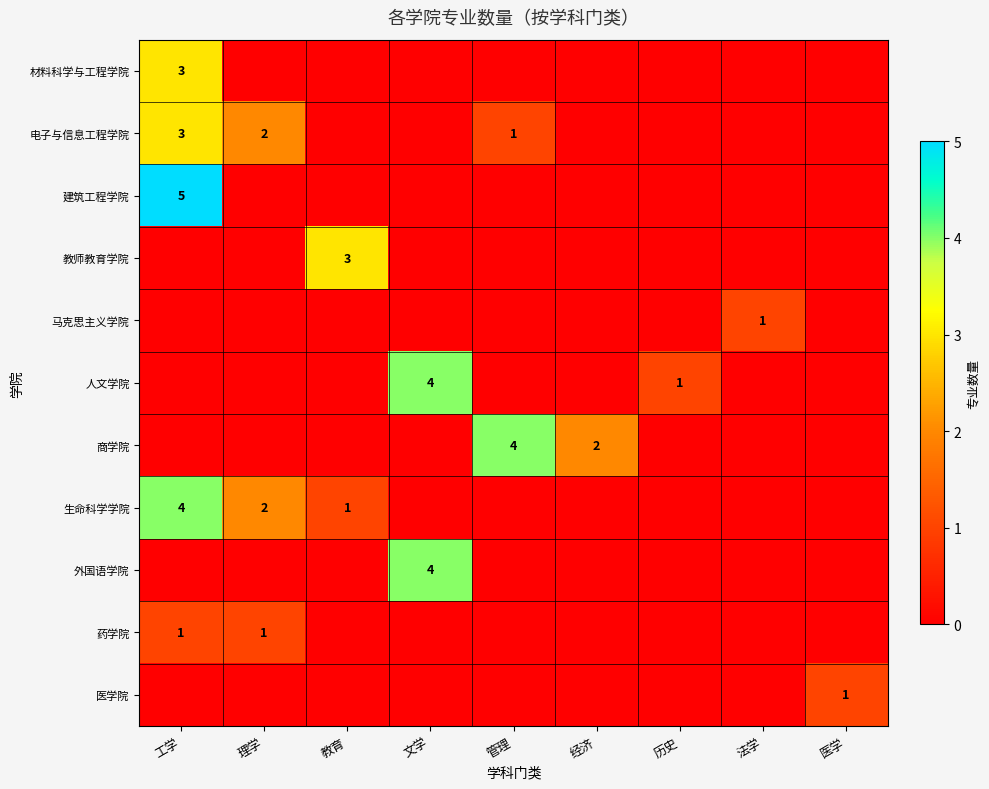

Between 文学 and 管理, which is larger?

文学